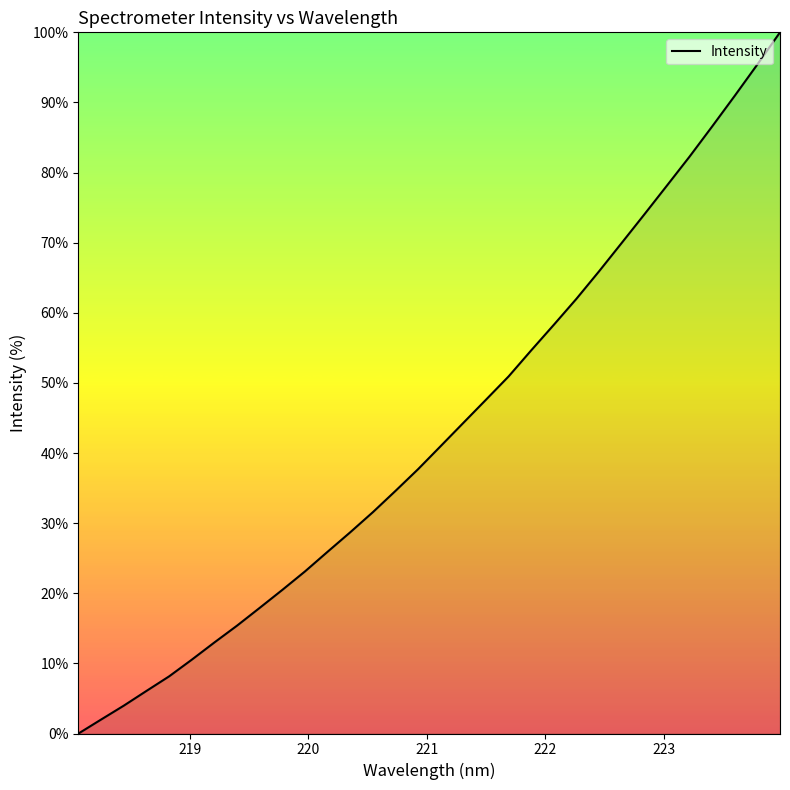

What is the difference between the maximum and minimum values?

100.0